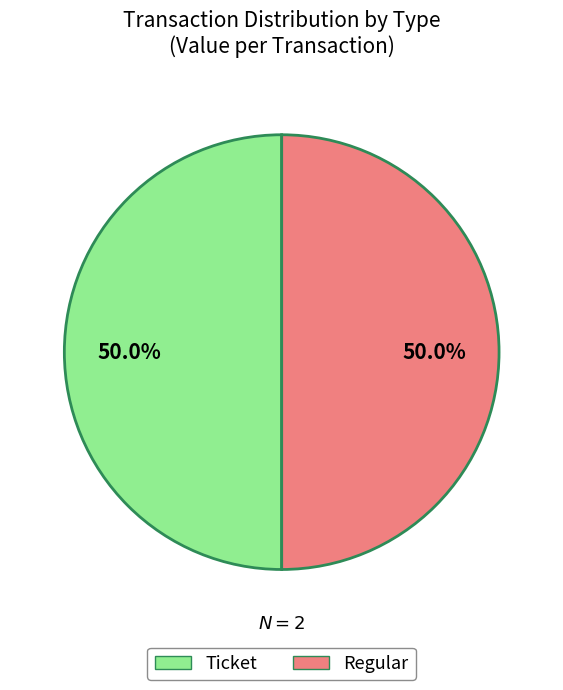

To the nearest percent, what portion does Ticket represent?

50%